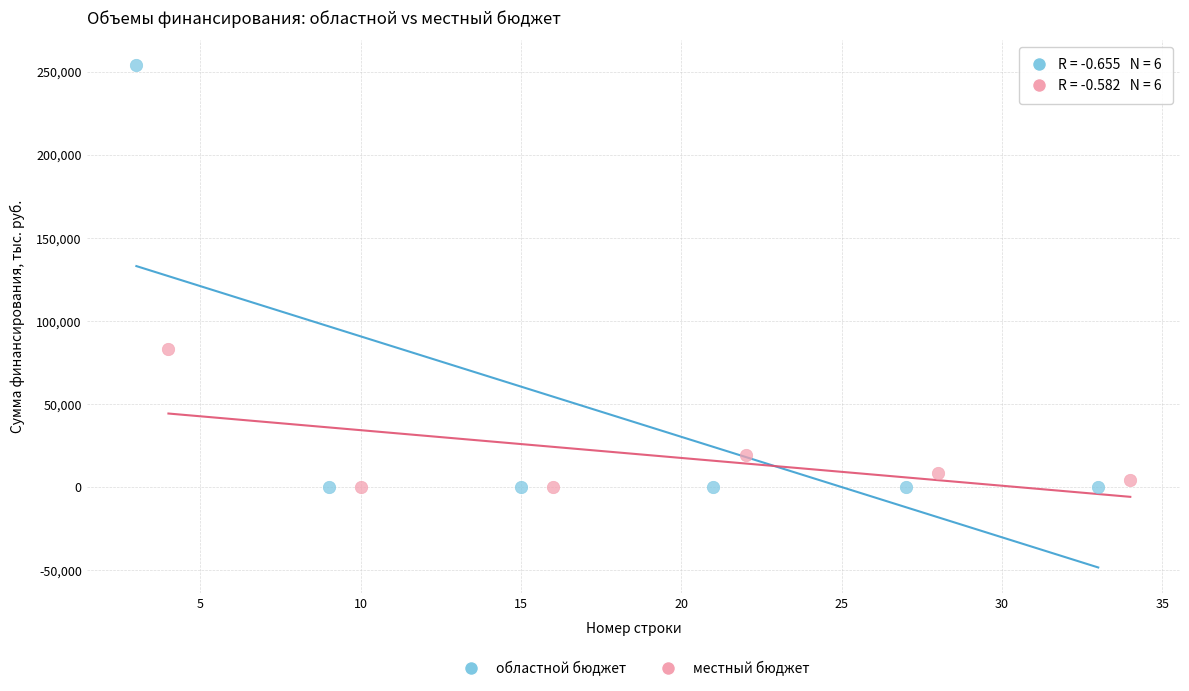

Which series contains the highest Y value?

областной бюджет